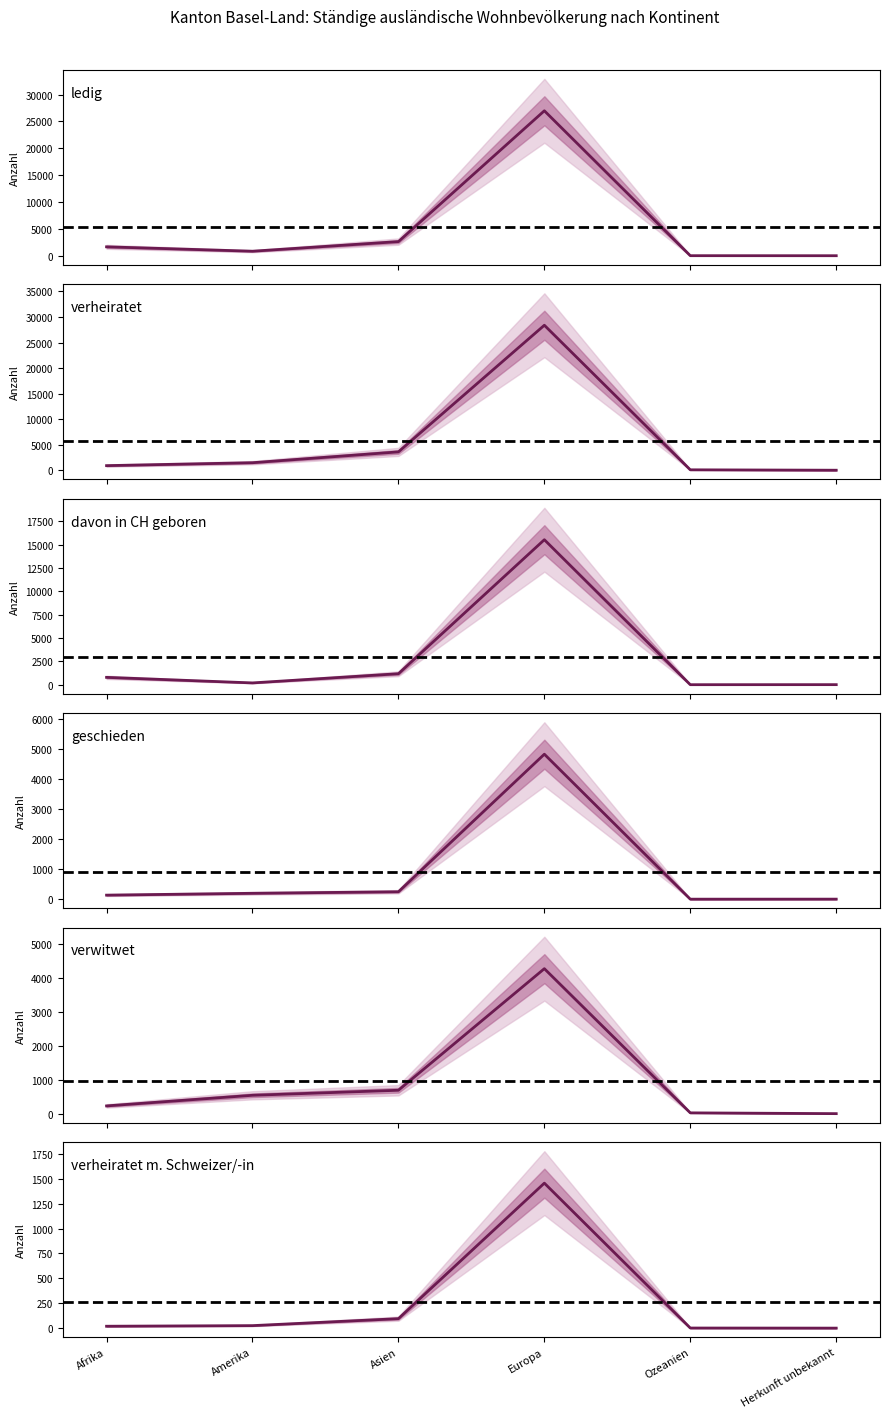

What is the total value across all series at Asien?

8502